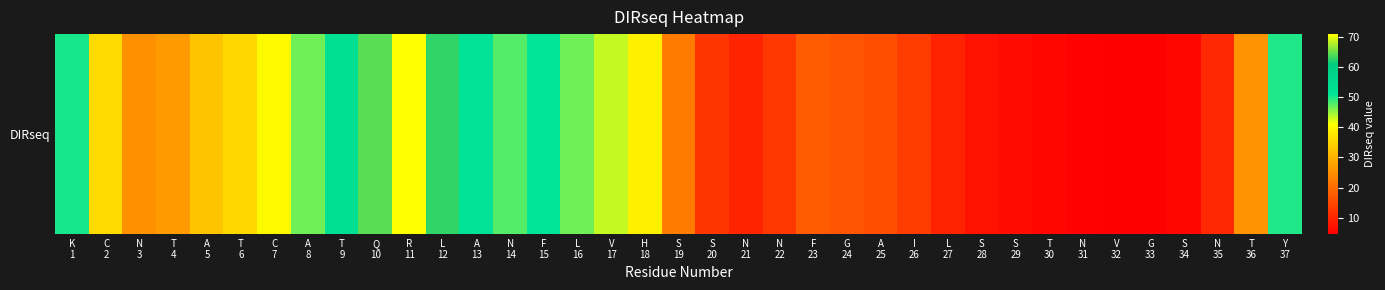

The value at C
2 is 35.8. True or false?

True